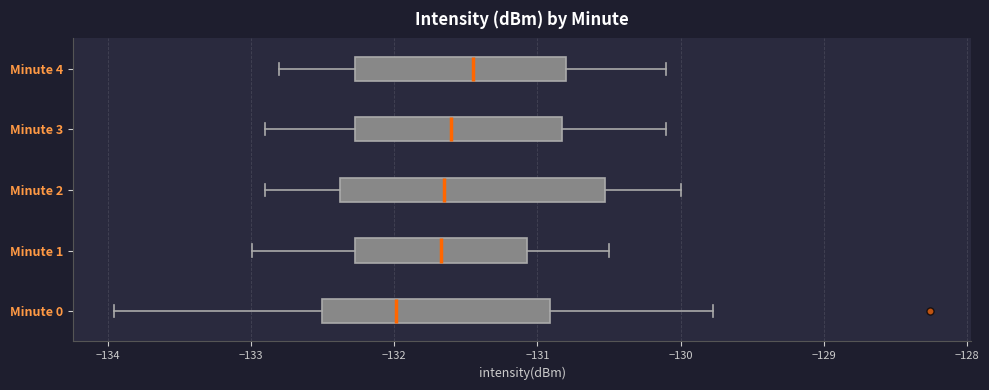

Reading bottom to top, transcribe this box plot: for each box, give where its median line is, the range the box spans, and where its two whiskers end, as read against the x-axis. The values are not printed on the chart, so give them approximately, as read against the axis.

Minute 0: median -132.0, box -132.5 to -130.9, whiskers -134.0 to -129.8
Minute 1: median -131.7, box -132.3 to -131.1, whiskers -133.0 to -130.5
Minute 2: median -131.6, box -132.4 to -130.5, whiskers -132.9 to -130.0
Minute 3: median -131.6, box -132.3 to -130.8, whiskers -132.9 to -130.1
Minute 4: median -131.4, box -132.3 to -130.8, whiskers -132.8 to -130.1